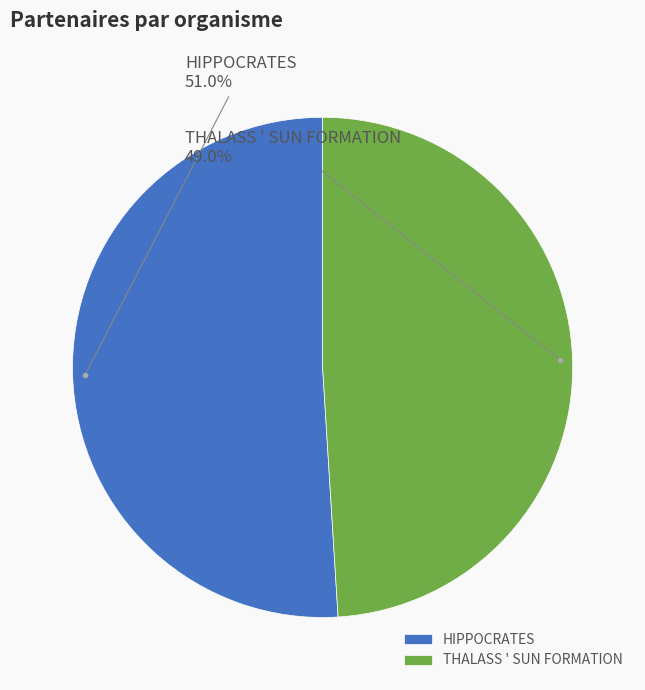

How much of the chart is everything except HIPPOCRATES?

49.0%